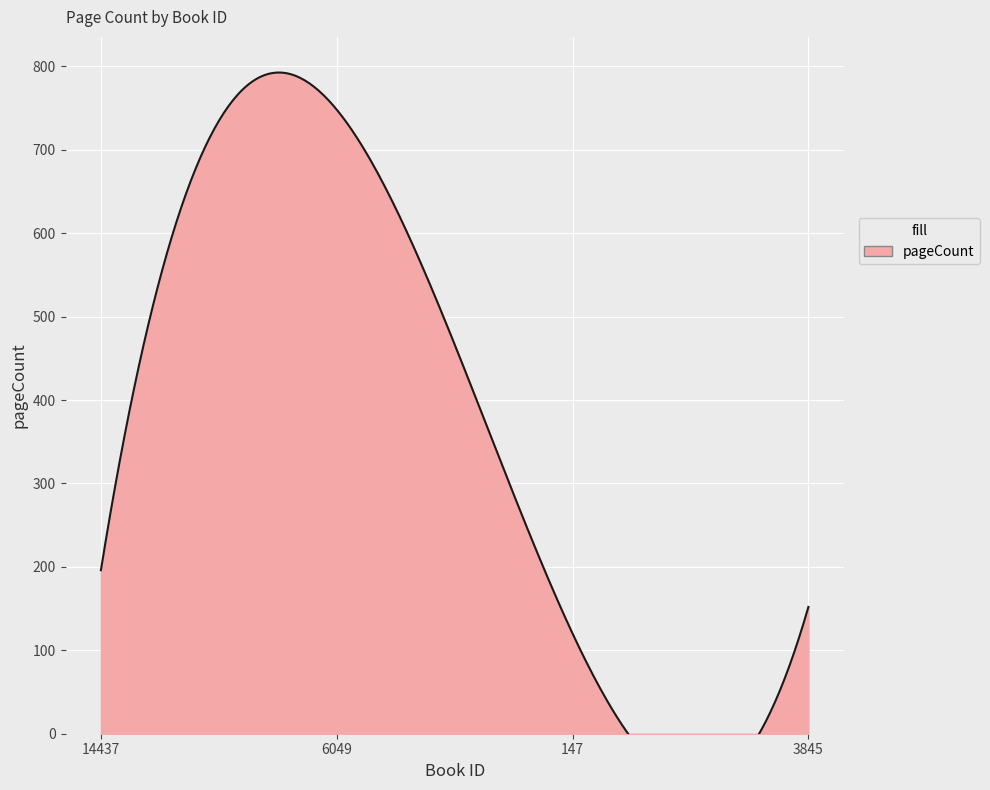

Rank the categories by value from highest to lowest.

6049, 14437, 3845, 147